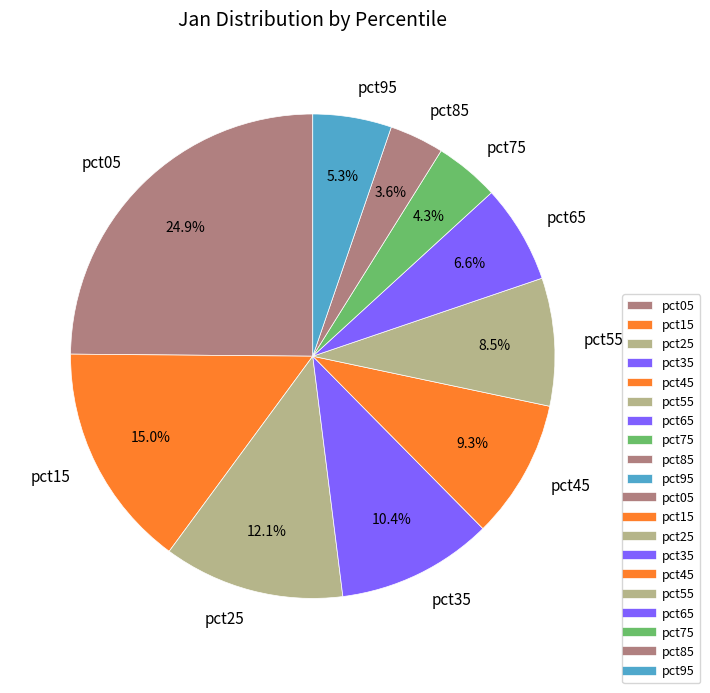

Which slice is the largest?

pct05